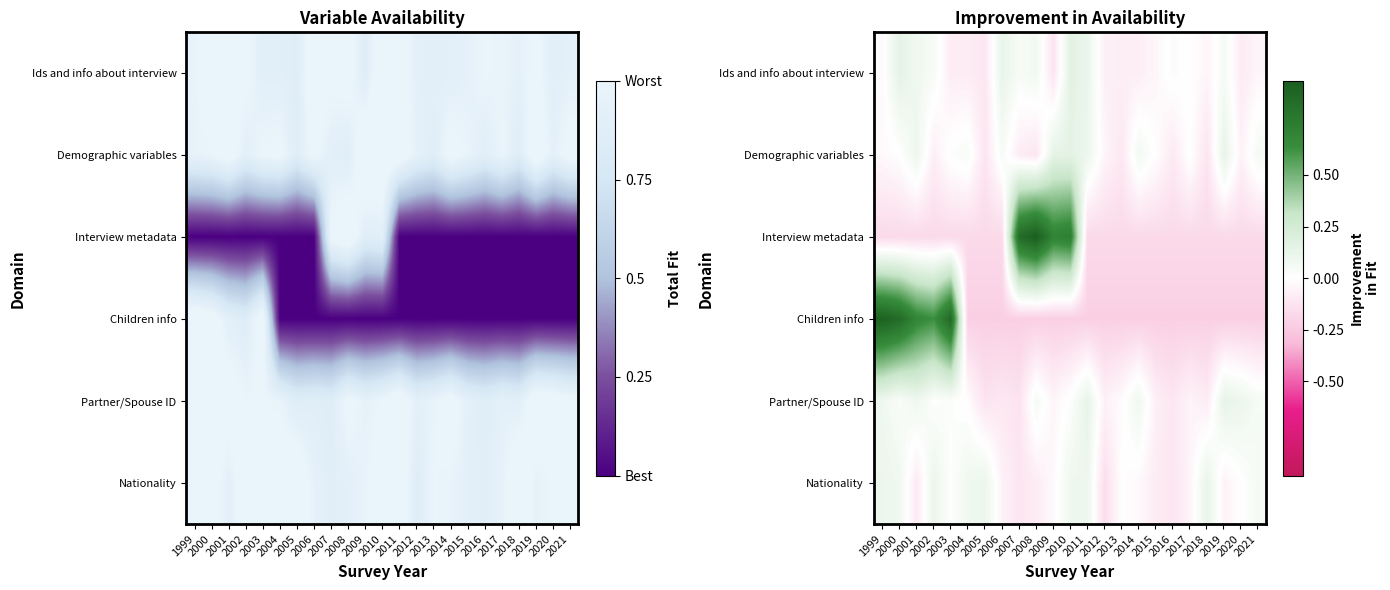

Rank the series by their maximum value, from highest to lowest.

Interview metadata, Children info, Ids and info about interview, Demographic variables, Partner/Spouse ID, Nationality